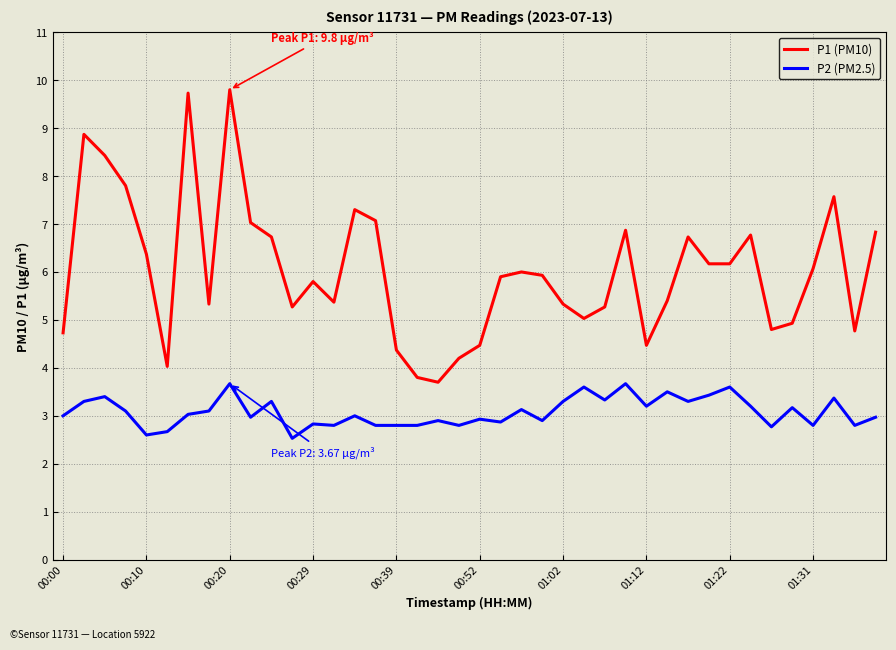

Is this an area chart (filled region under the line)?

No